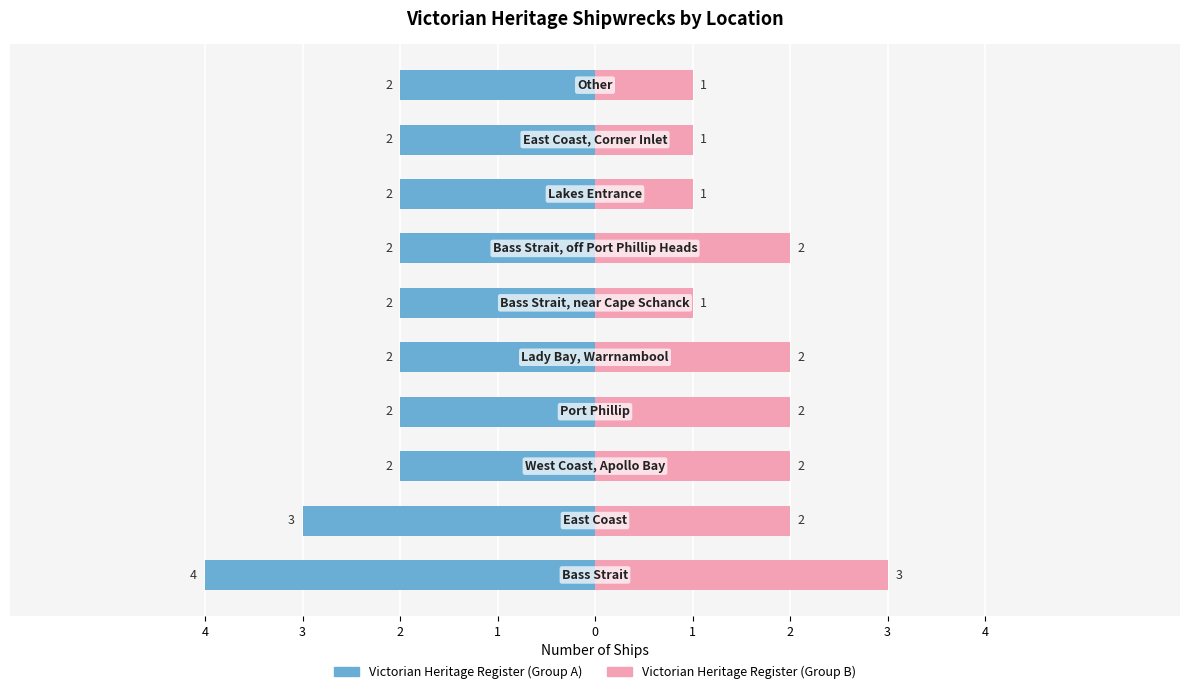

Reading right to left, what are all the values shown in this chart?

Count (Primary): -2	-2	-2	-2	-2	-2	-2	-2	-3	-4
Count (Secondary): 1	1	1	2	1	2	2	2	2	3